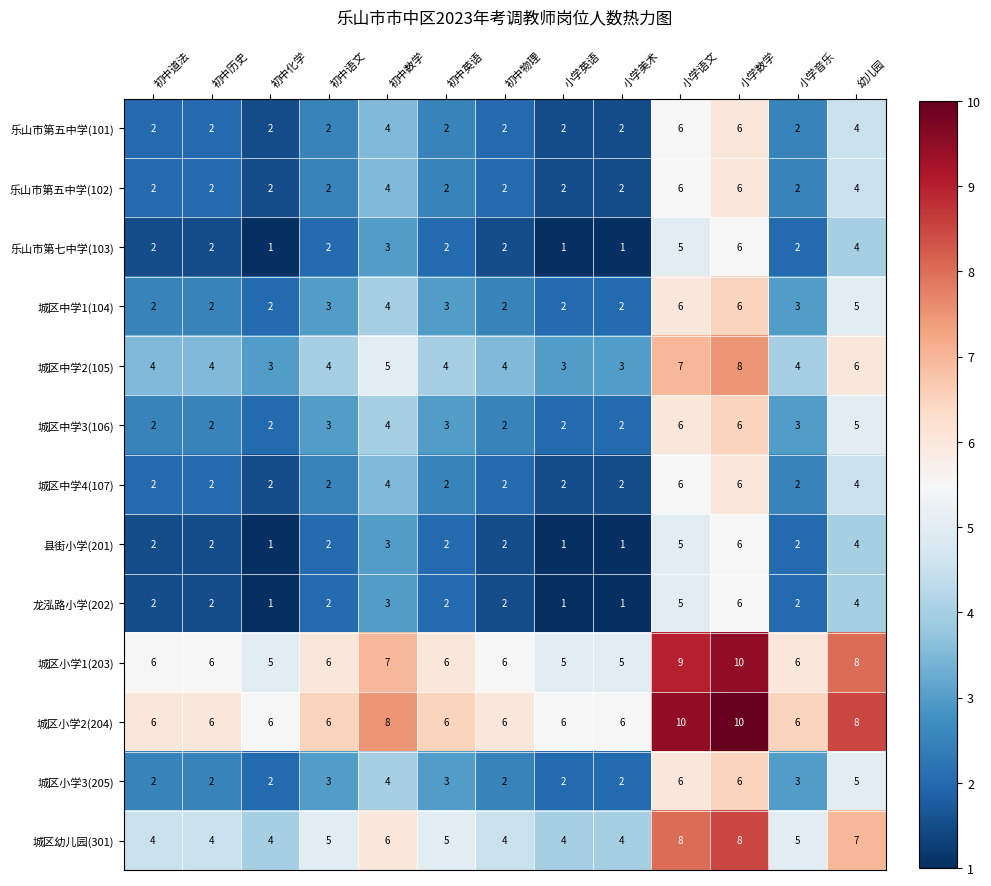

What is the maximum value shown in the chart?

10